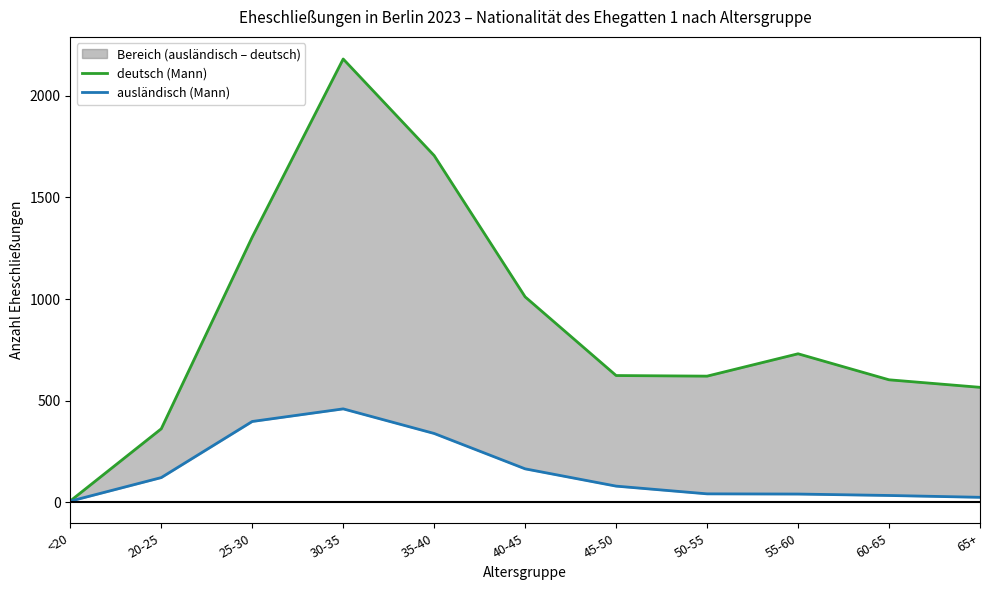

At which category does the chart reach its minimum across all series?

<20